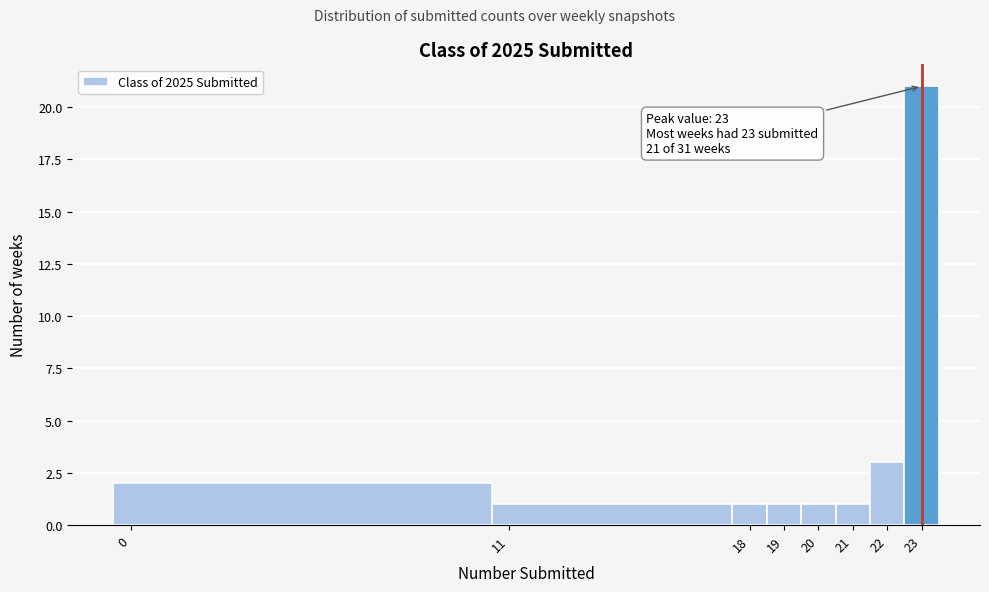

Over which range of the x-axis is the bar tallest?

22.5 to 23.5